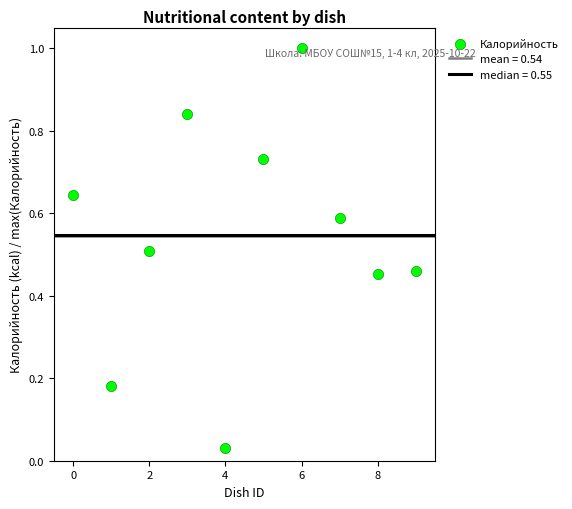

What is the range of Y values (max minus min)?

1.0